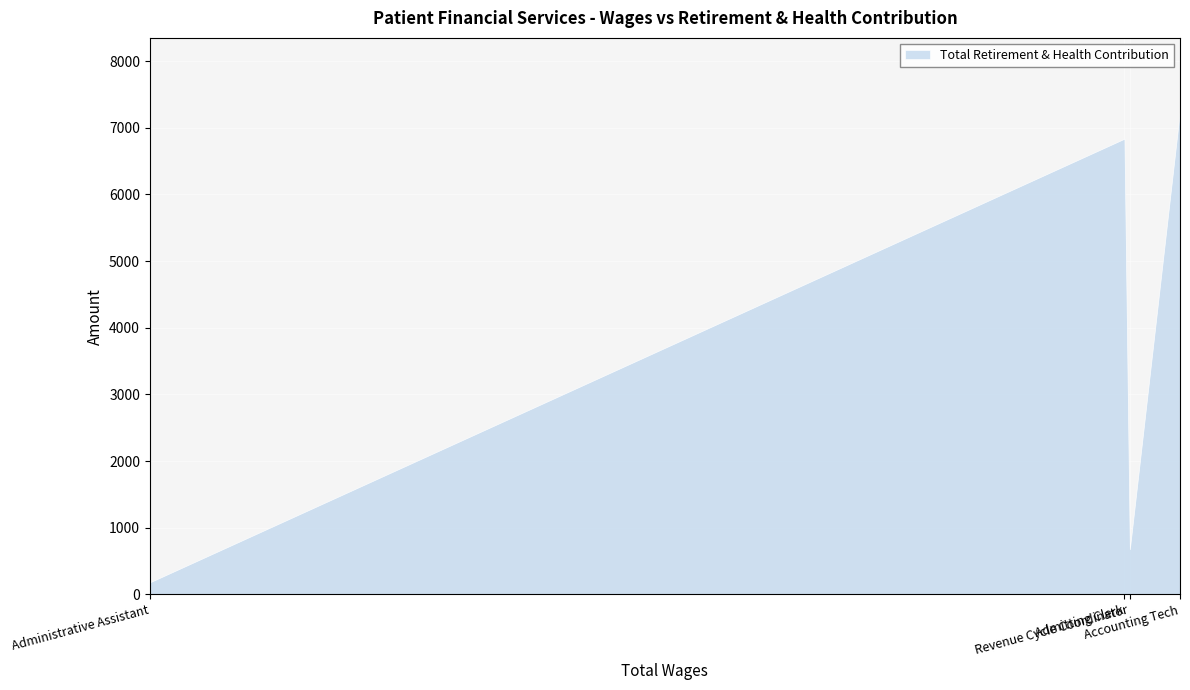

What is the difference between the maximum and second lowest values?

6582